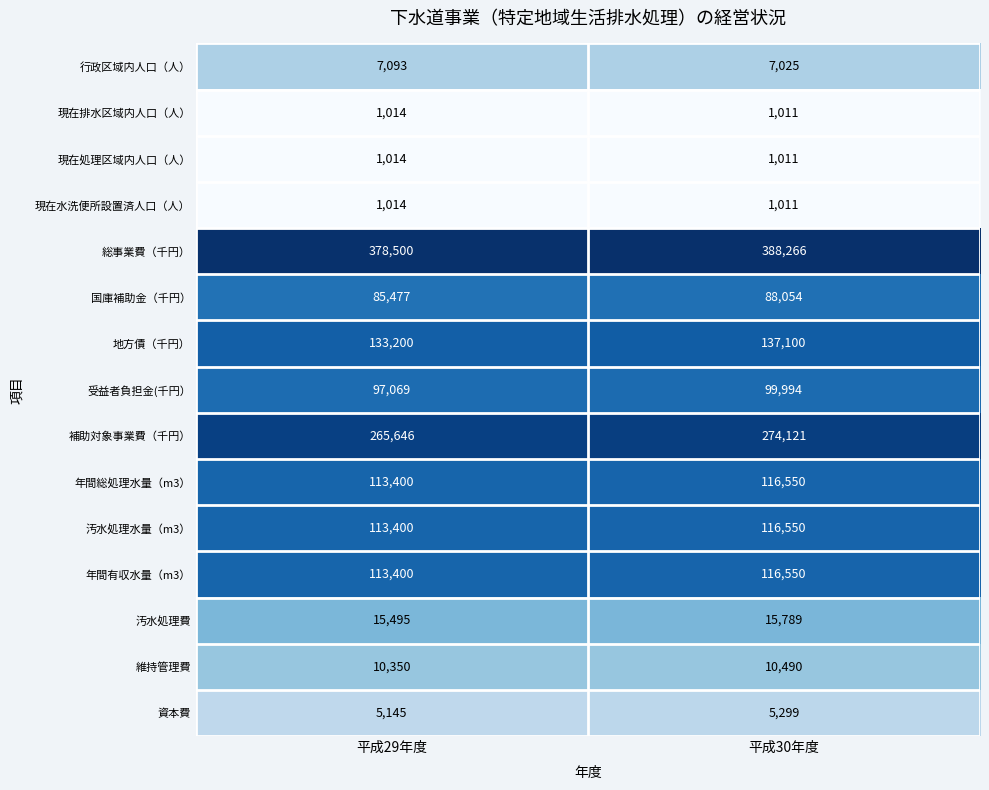

What is the minimum value shown in the chart?

1011